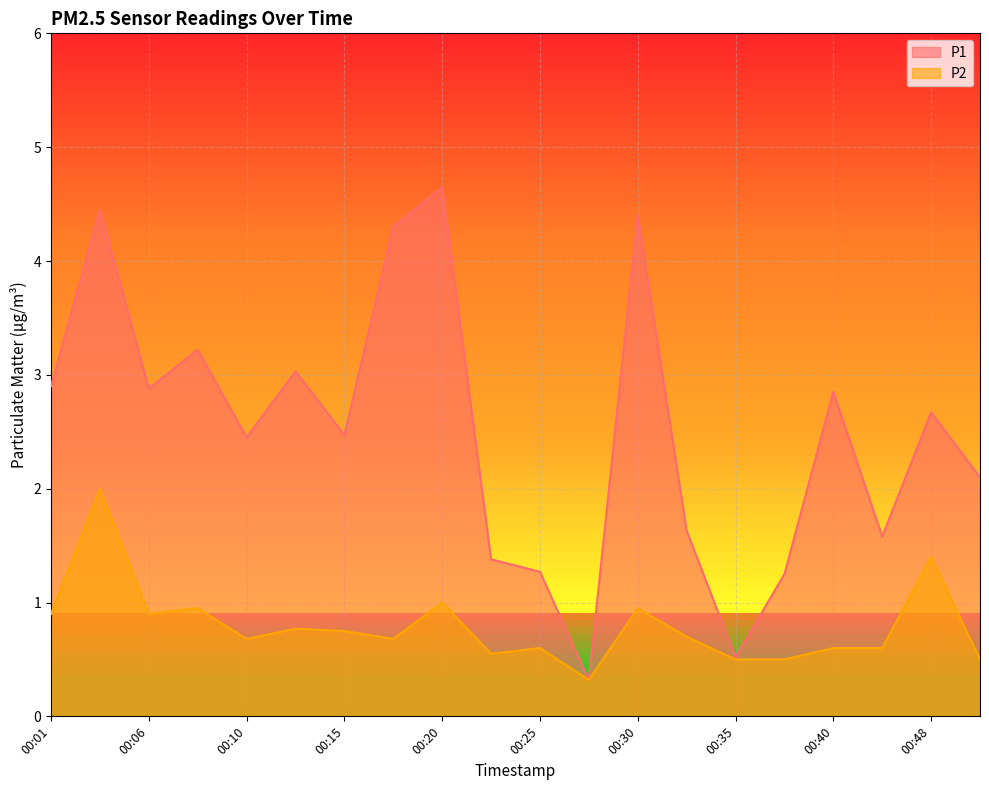

Rank the series by their average value, from lowest to highest.

P2, P1